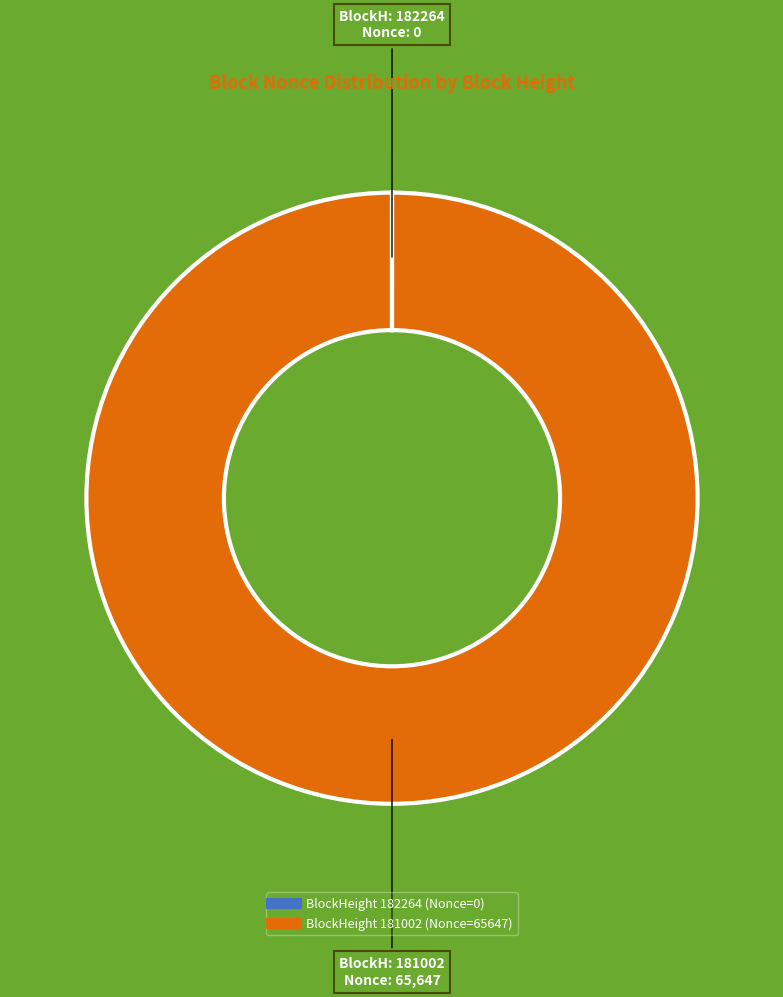

Is there a majority slice in this chart?

Yes